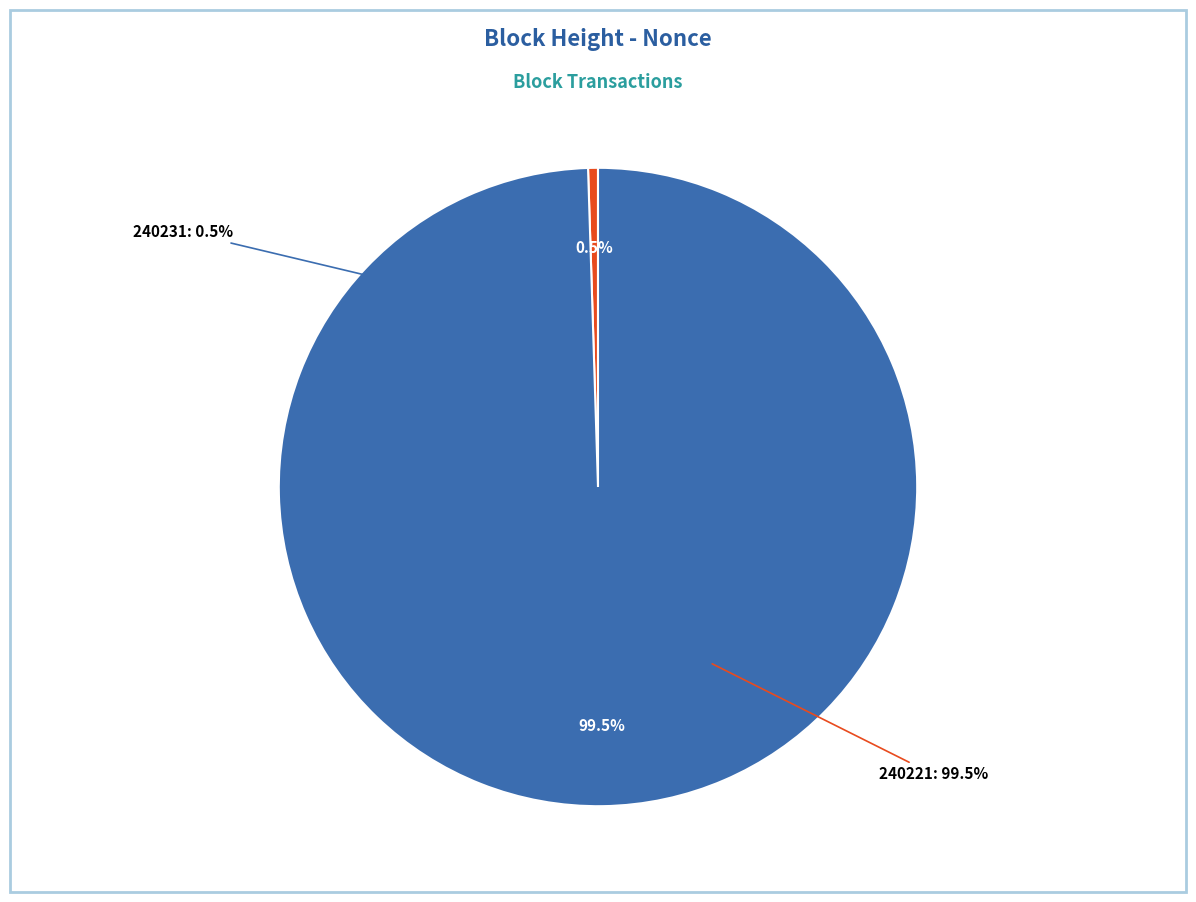

Rank the categories by value from lowest to highest.

240231, 240221